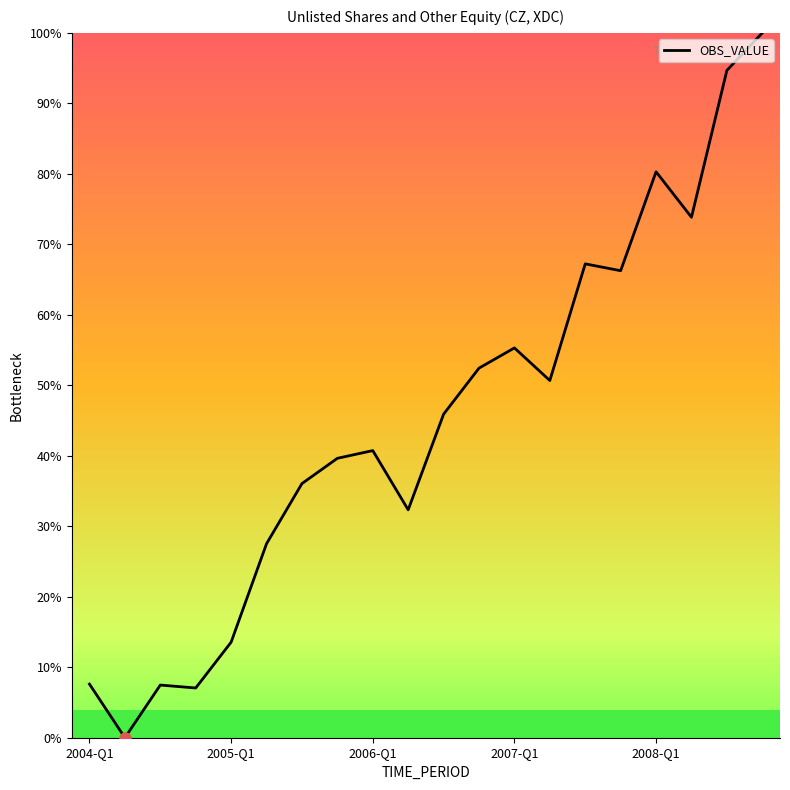

How many positive values are there?

19